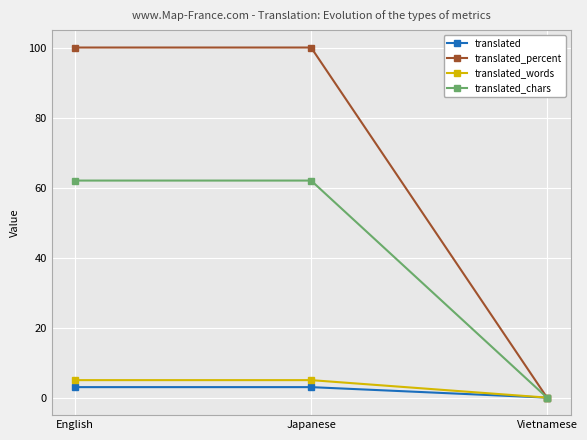

Reading left to right, list all the values displayed in this chart.

translated: English=3	Japanese=3	Vietnamese=0
translated_percent: English=100	Japanese=100	Vietnamese=0
translated_words: English=5	Japanese=5	Vietnamese=0
translated_chars: English=62	Japanese=62	Vietnamese=0